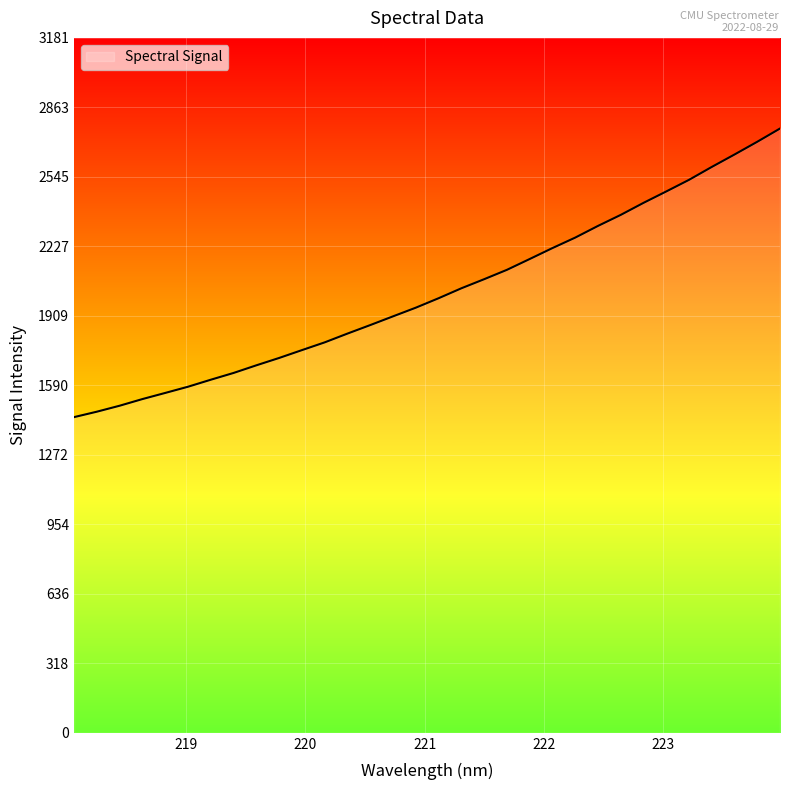

What is the difference between the maximum and minimum values?

1321.0